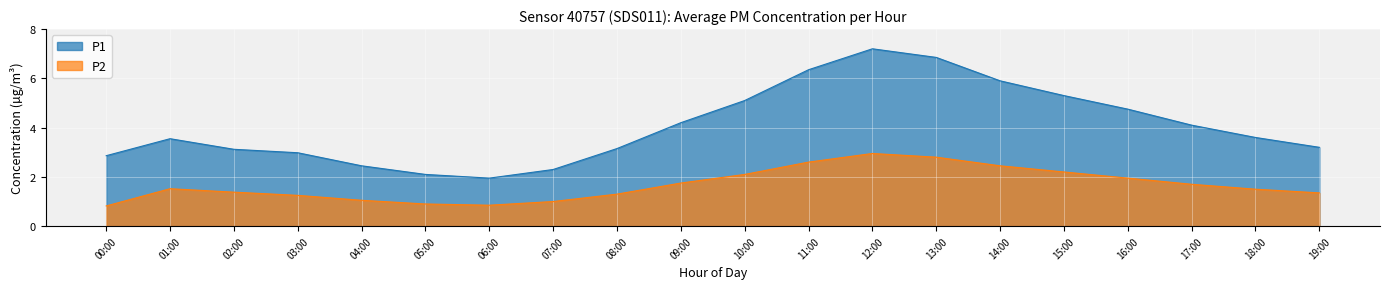

Where does the P1 series first go above 3?

01:00